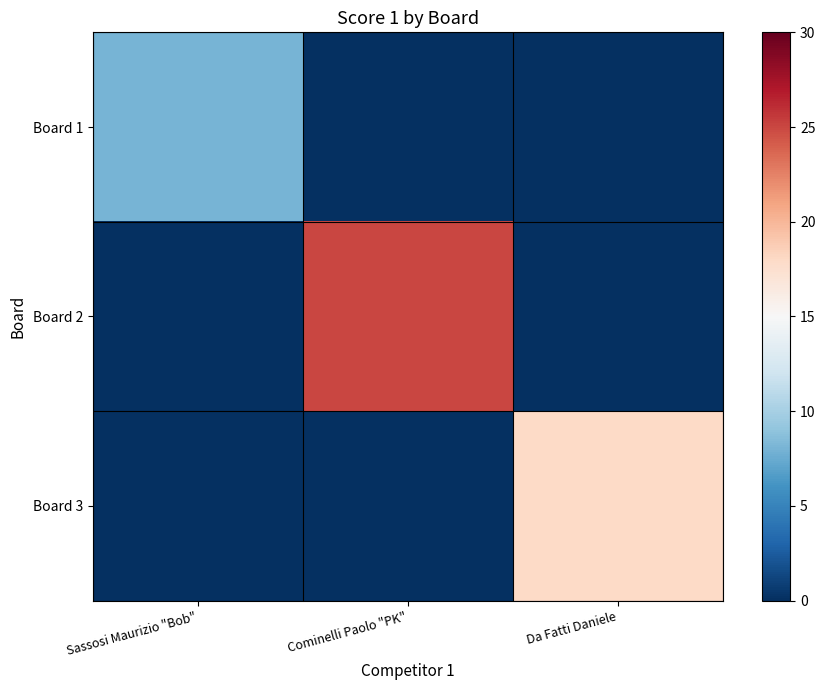

Reading left to right, transcribe all the data shown in this chart.

Board 1: Sassosi Maurizio "Bob"=8	Cominelli Paolo "PK"=0	Da Fatti Daniele=0
Board 2: Sassosi Maurizio "Bob"=0	Cominelli Paolo "PK"=25	Da Fatti Daniele=0
Board 3: Sassosi Maurizio "Bob"=0	Cominelli Paolo "PK"=0	Da Fatti Daniele=18